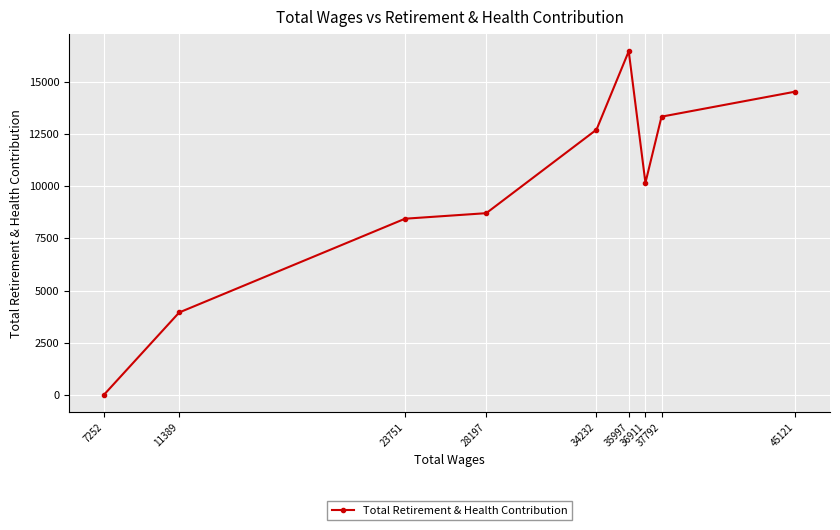

The value at 35997 is 9063. True or false?

False